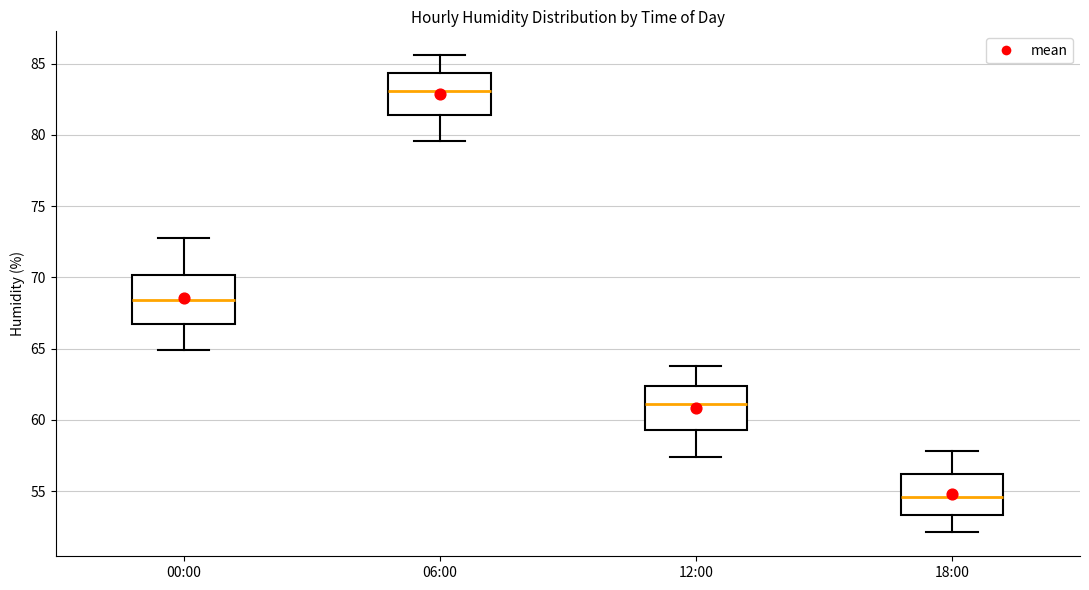

Reading left to right, transcribe this box plot: for each box, give where its median line is, the range the box spans, and where its two whiskers end, as read against the y-axis. The values are not printed on the chart, so give them approximately, as read against the axis.

00:00: median 68.5, box 67.0 to 70.0, whiskers 65.0 to 73.0
06:00: median 83.0, box 81.5 to 84.5, whiskers 79.5 to 85.5
12:00: median 61.0, box 59.5 to 62.5, whiskers 57.5 to 64.0
18:00: median 54.5, box 53.5 to 56.0, whiskers 52.0 to 58.0